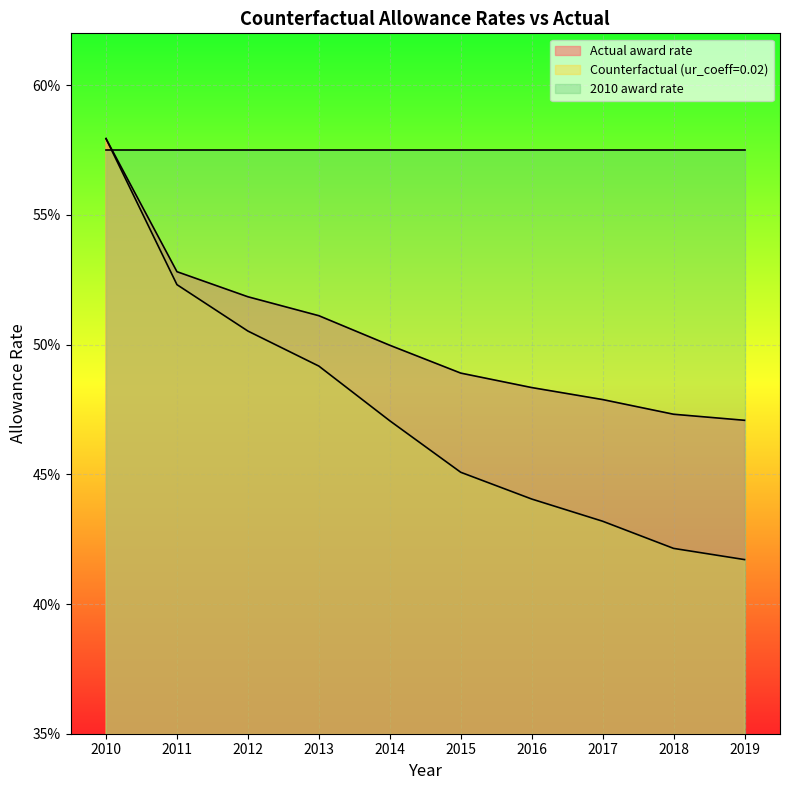

What is the difference between the second highest and second lowest values in the Actual award rate series?

0.1